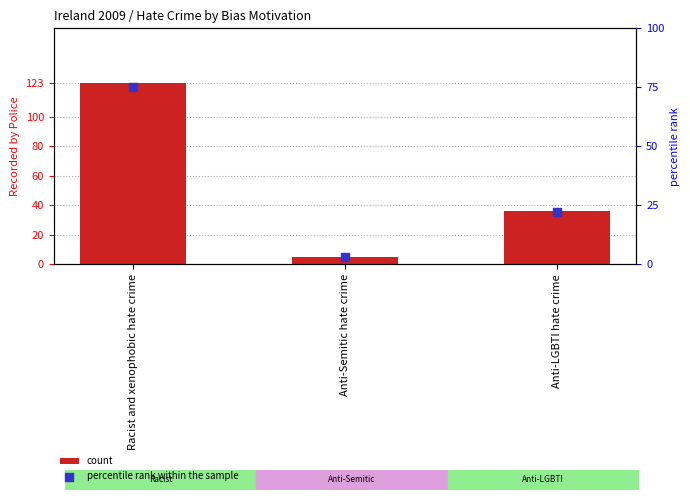

At which category is the sum across all series the highest?

Racist and xenophobic hate crime